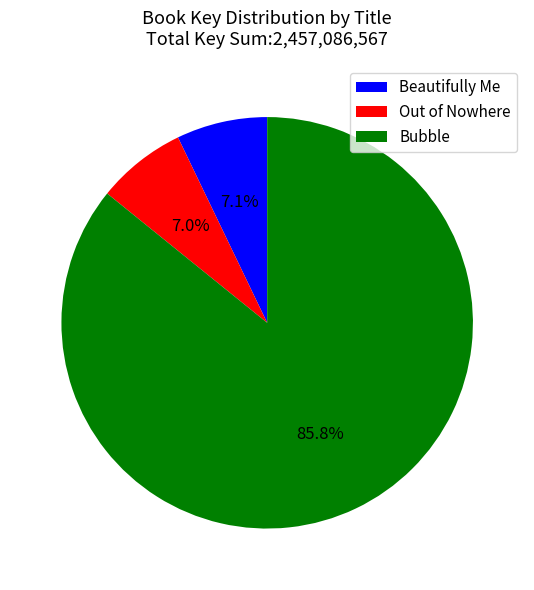

To the nearest percent, what percentage of the pie is Out of Nowhere?

7%